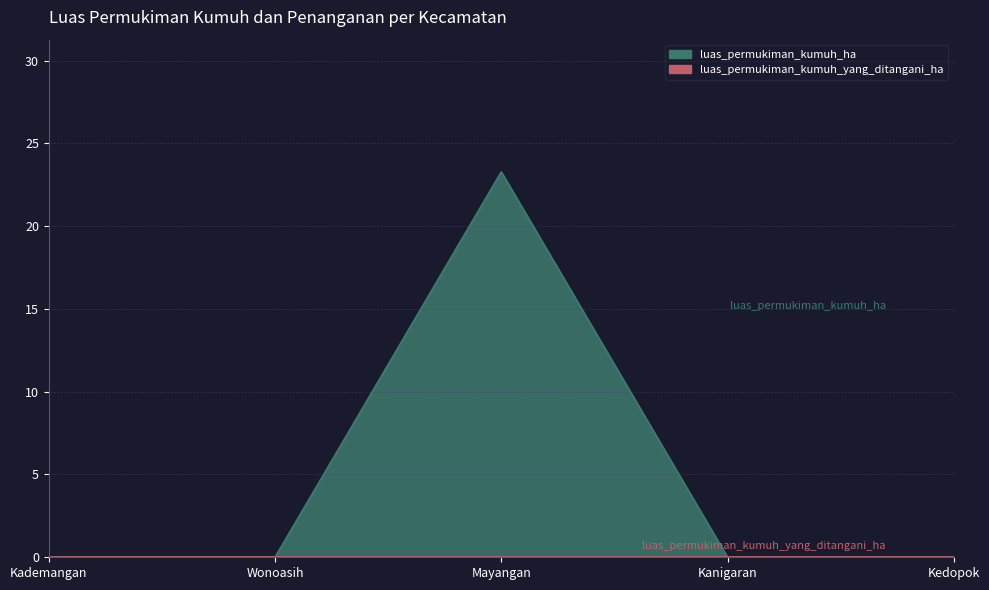

Reading left to right, what are all the values shown in this chart?

0.0	0.0	23.3	0.0	0.0